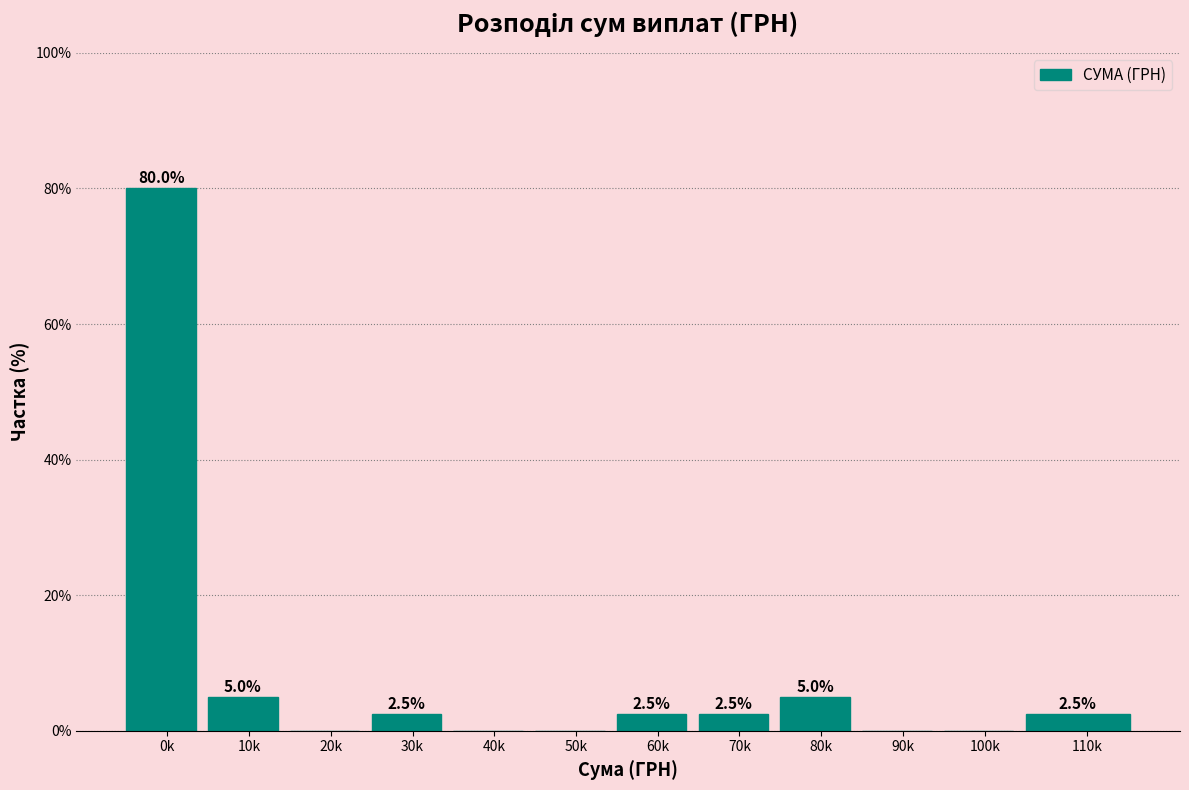

Reading left to right, extract all data points from this chart.

0k=80.0	10k=5.0	20k=0.0	30k=2.5	40k=0.0	50k=0.0	60k=2.5	70k=2.5	80k=5.0	90k=0.0	100k=0.0	110k=2.5